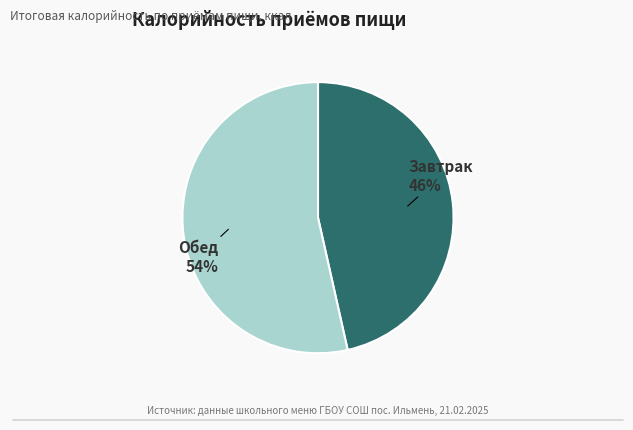

Does any single category account for the majority?

Yes